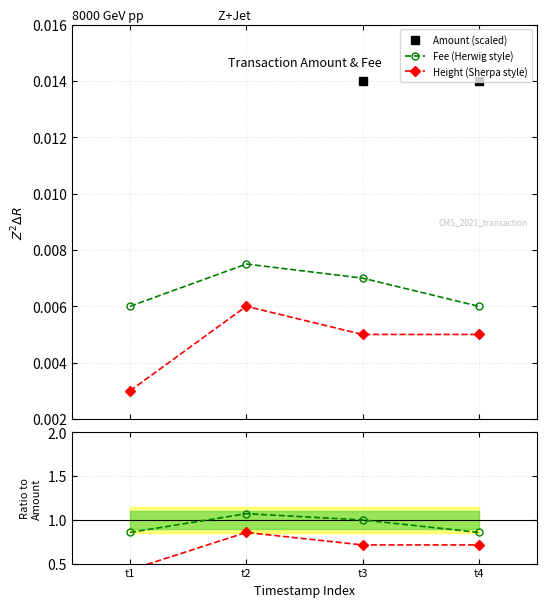

Is the value of Height (Sherpa style) at t1 greater than the value of Height ratio at t1?

No